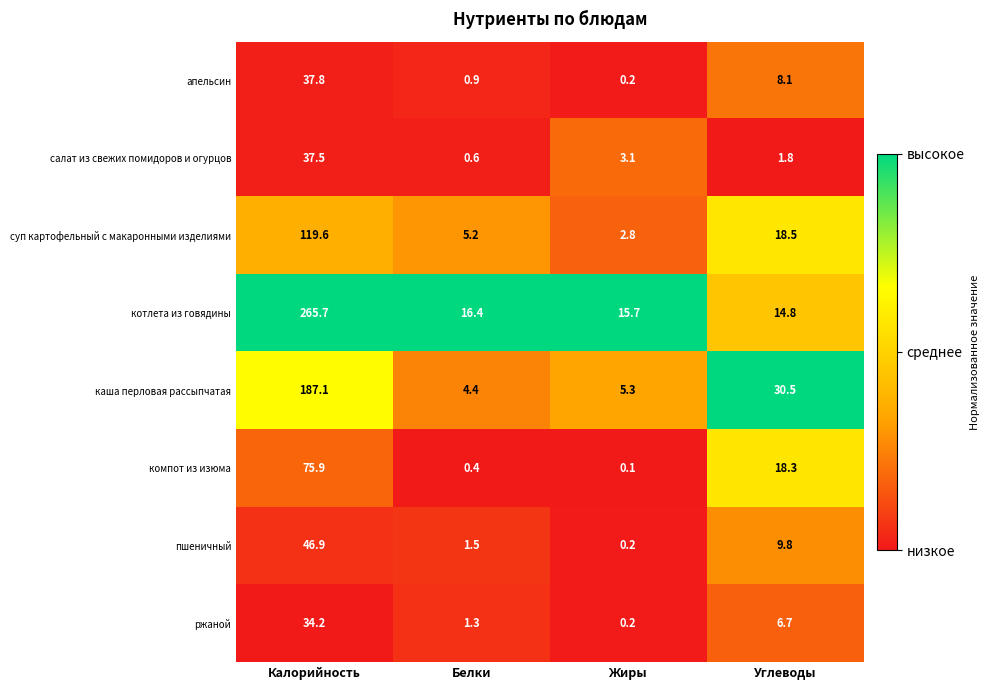

The value of пшеничный at Калорийность is 79.8. True or false?

False